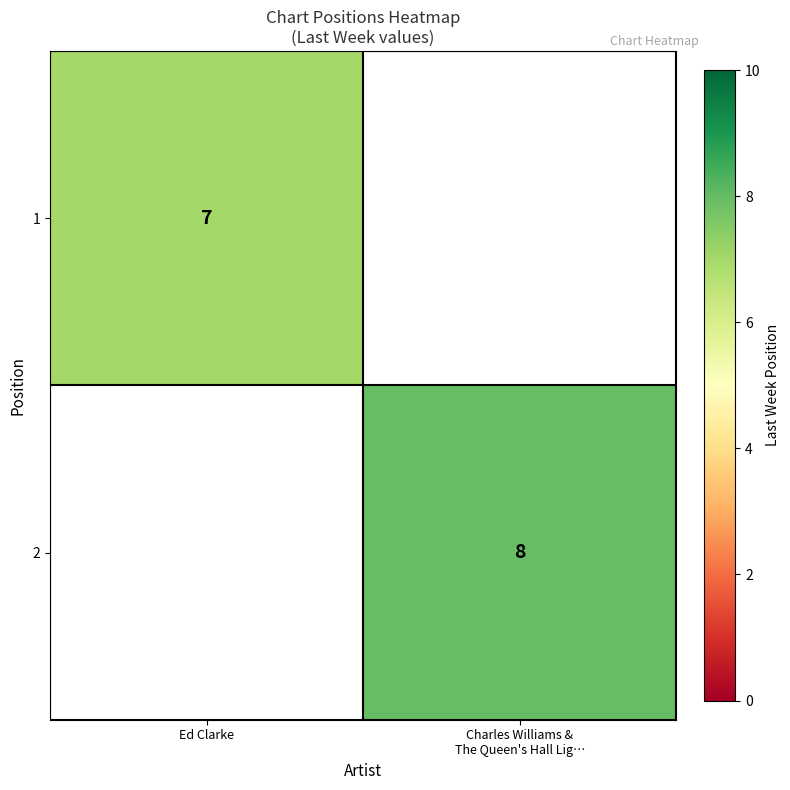

The value of 1 at Ed Clarke is 10. True or false?

False